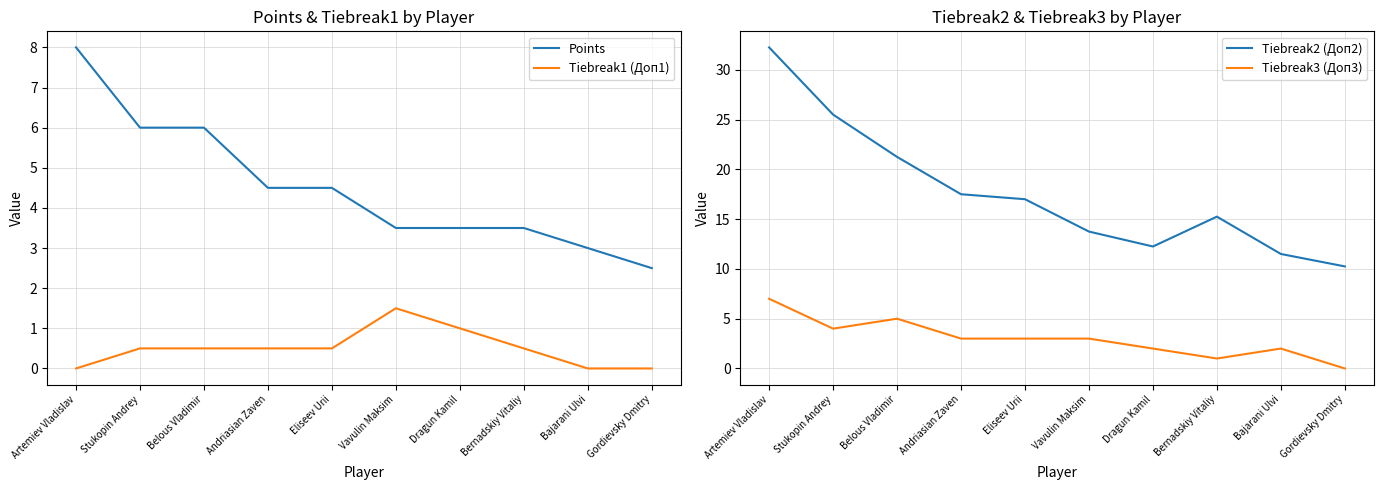

What is the total value across all series at Artemiev Vladislav?

47.2